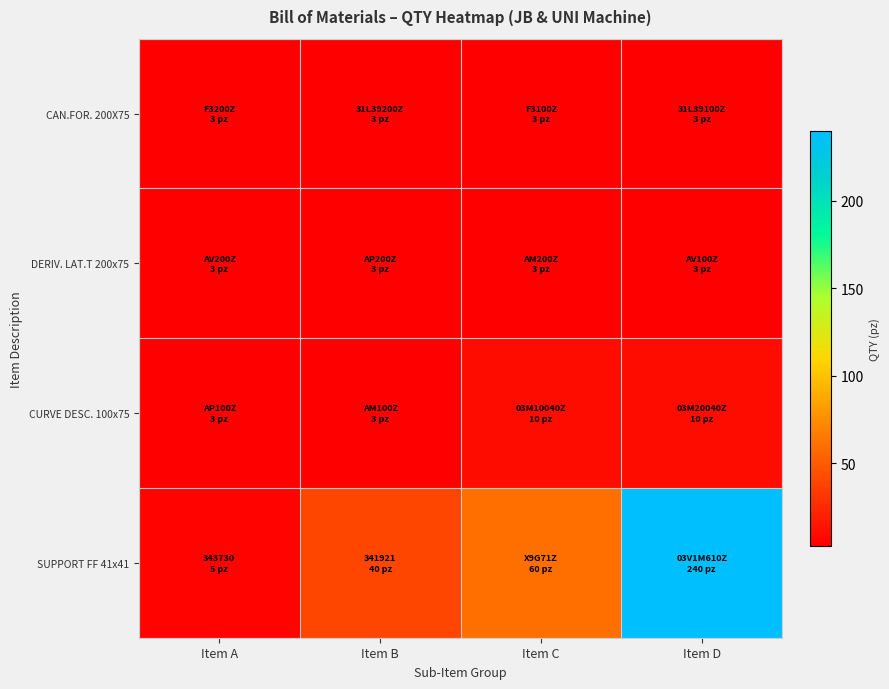

Which has a higher value, Item D or Item B?

Item D